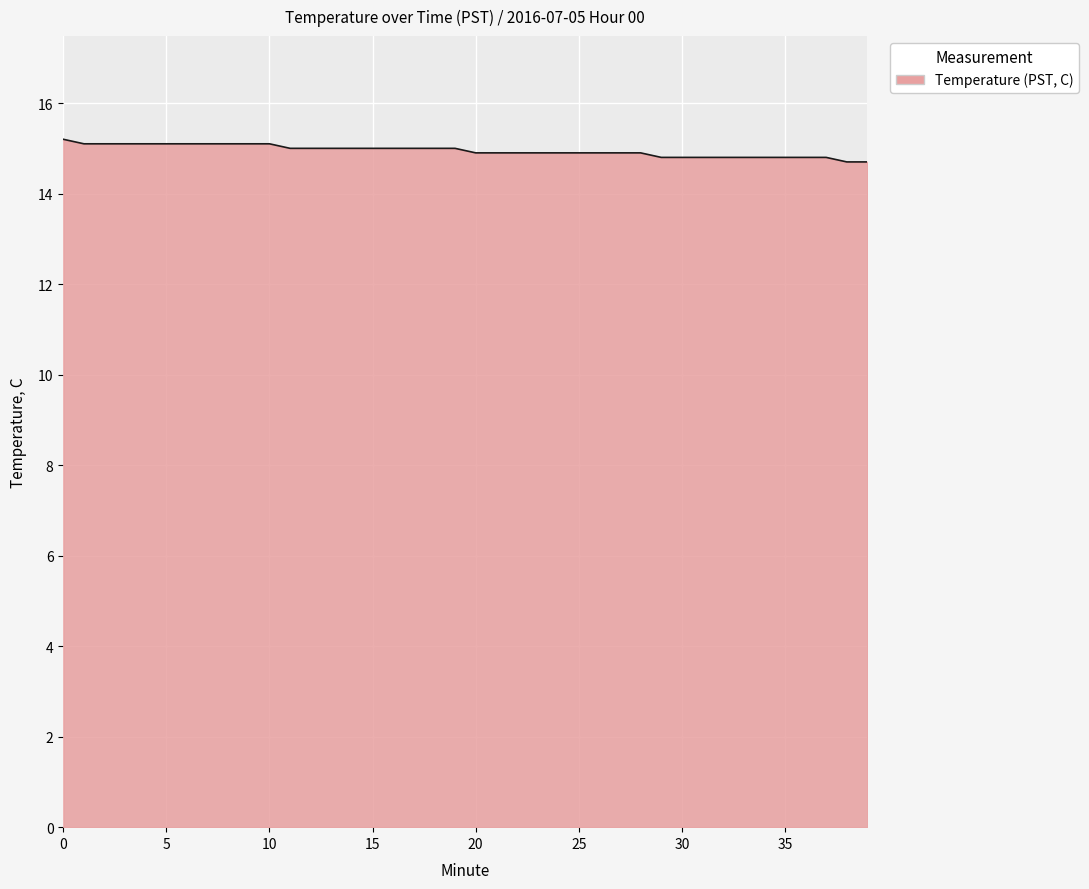

What is the smallest value displayed?

14.7